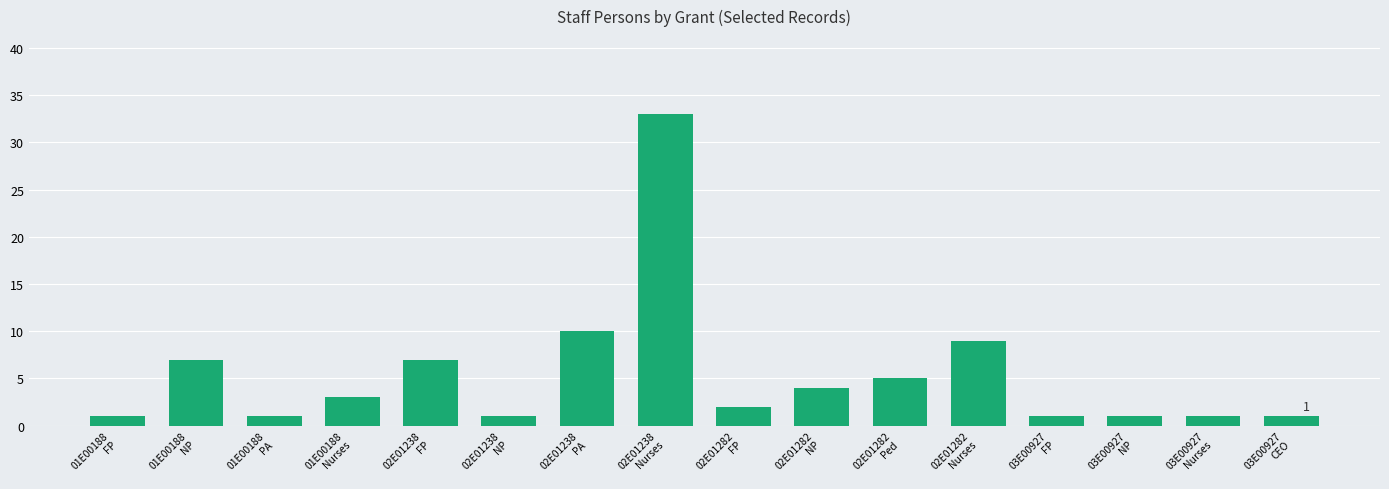

What is the maximum value shown in the chart?

33